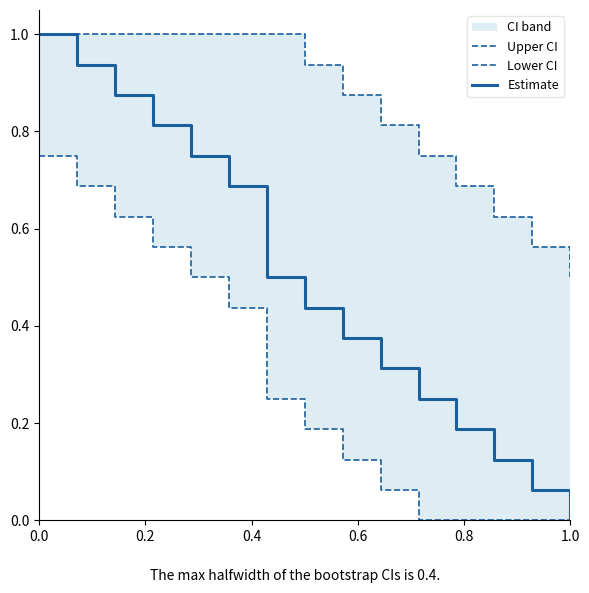

At which label does Estimate reach its minimum?

1.0